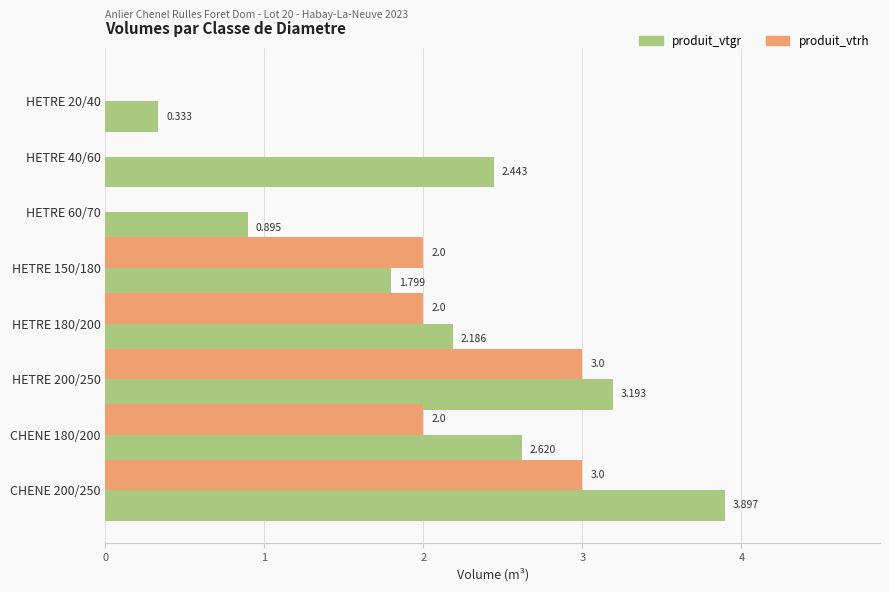

Which series changed the most between HETRE 20/40 and HETRE 40/60?

produit_vtgr